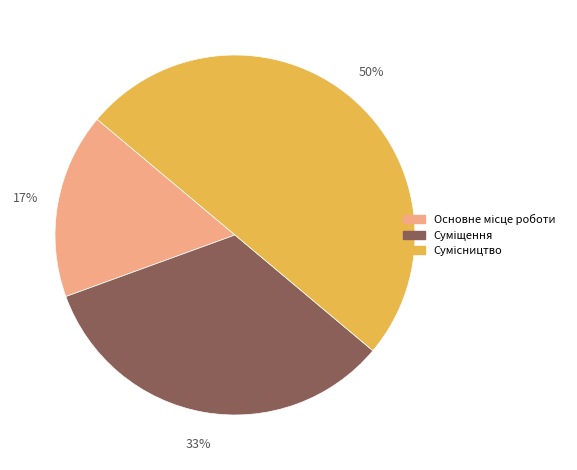

To the nearest percent, what is the difference between the largest and smallest slice percentages?

33%